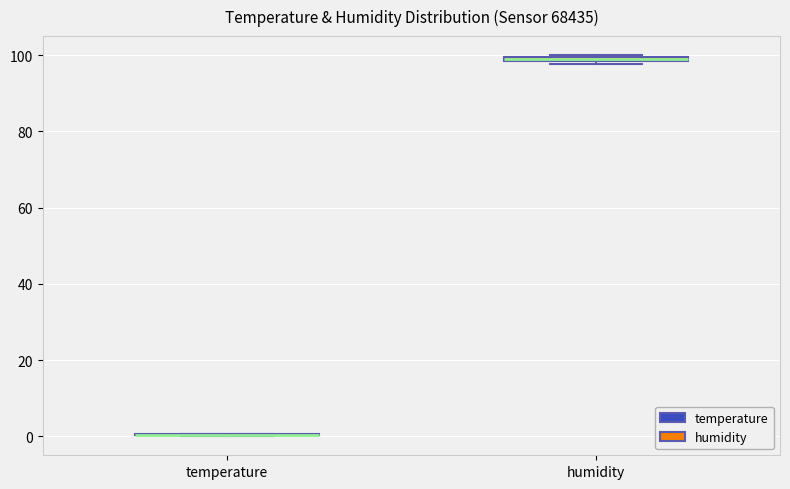

Where is the lower edge of the box for humidity on the y-axis? The values are not printed on the chart, so give them approximately, as read against the axis.

98